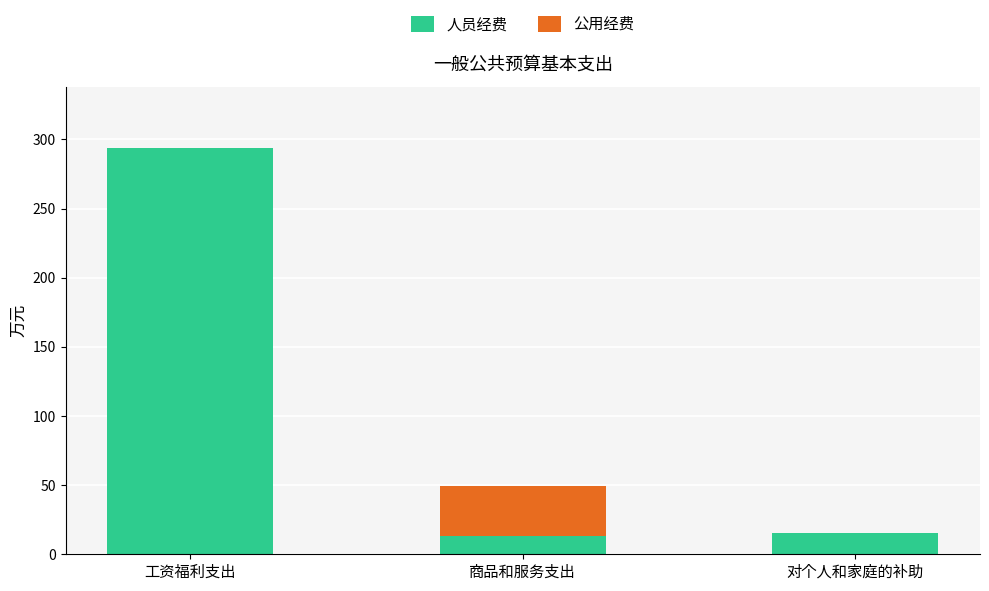

What value does the 人员经费 series have at 工资福利支出?

294.1